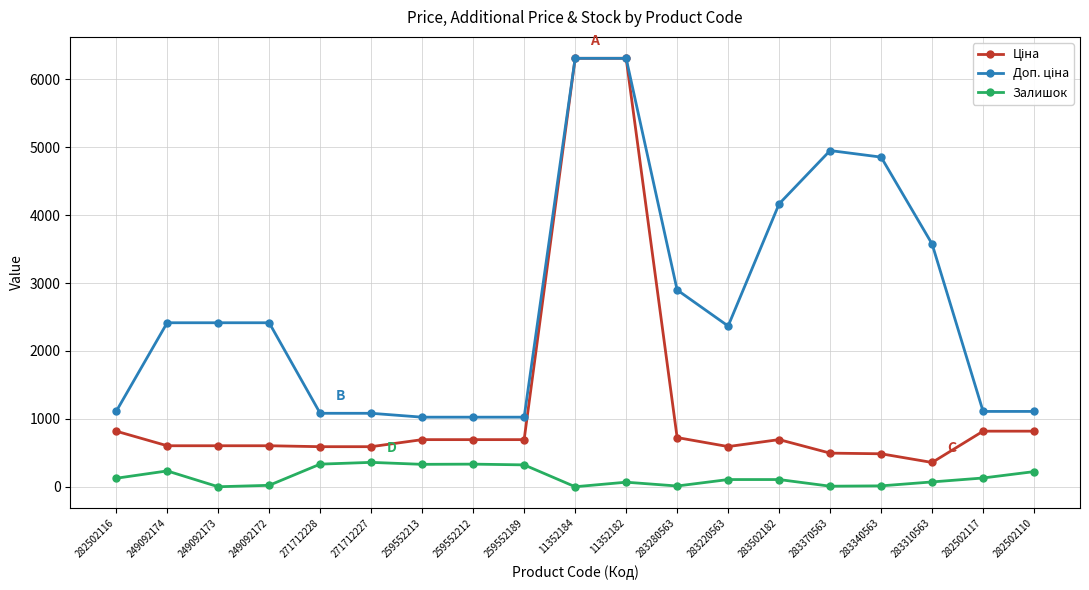

At how many categories does at least one series exceed 2270?

11